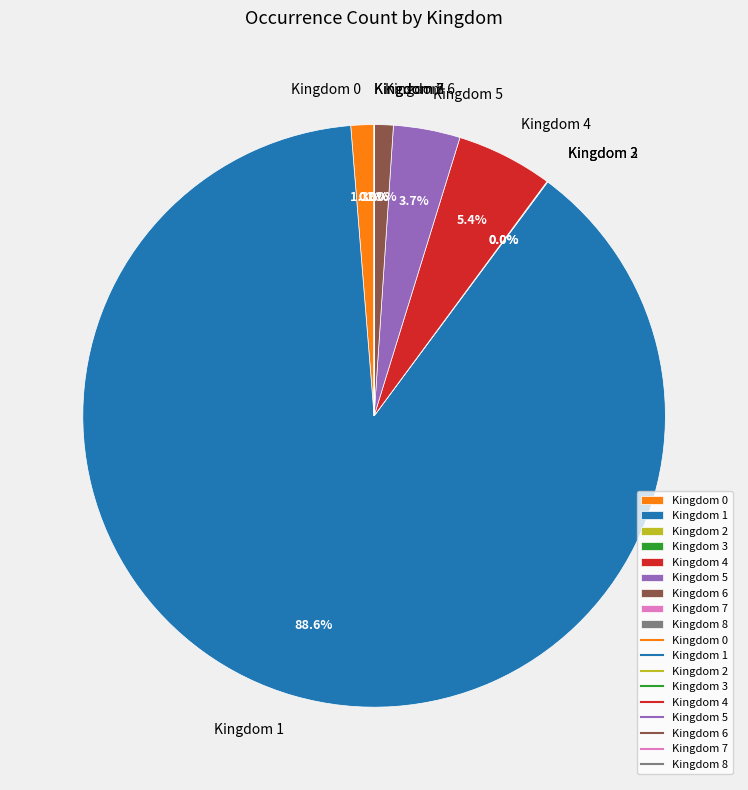

Which slice is the largest?

Kingdom 1